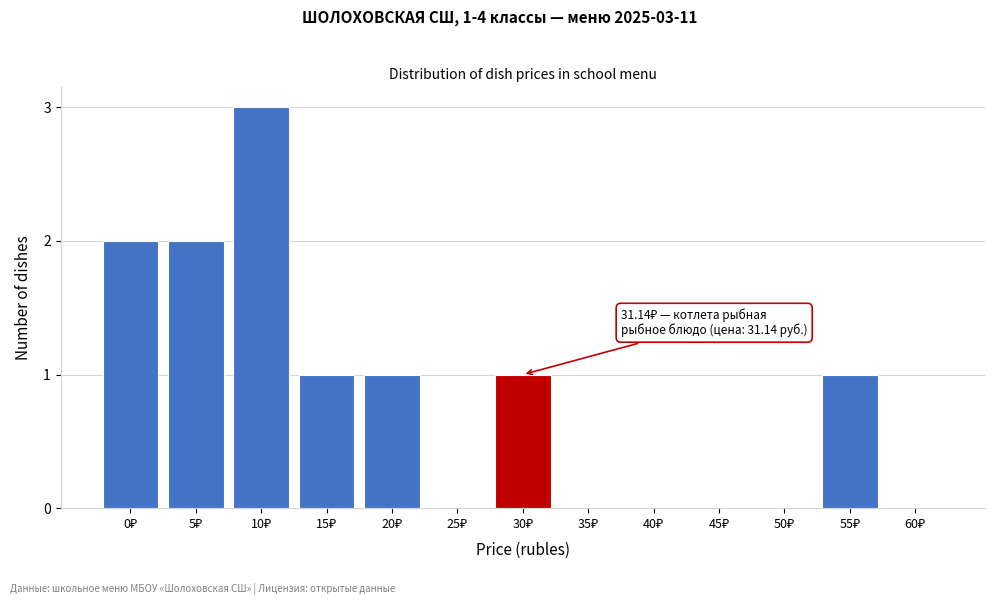

What is the maximum value shown in the chart?

3